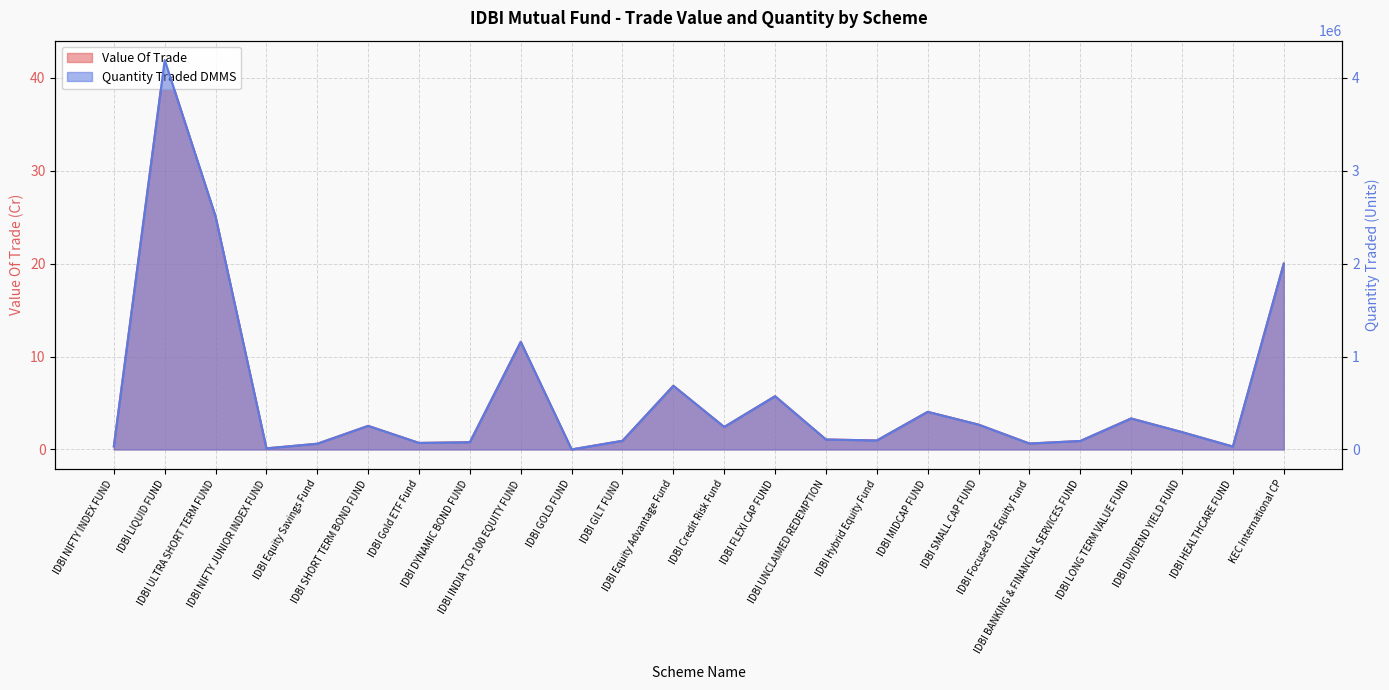

What is the label of the 18th point from the right?

IDBI Gold ETF Fund